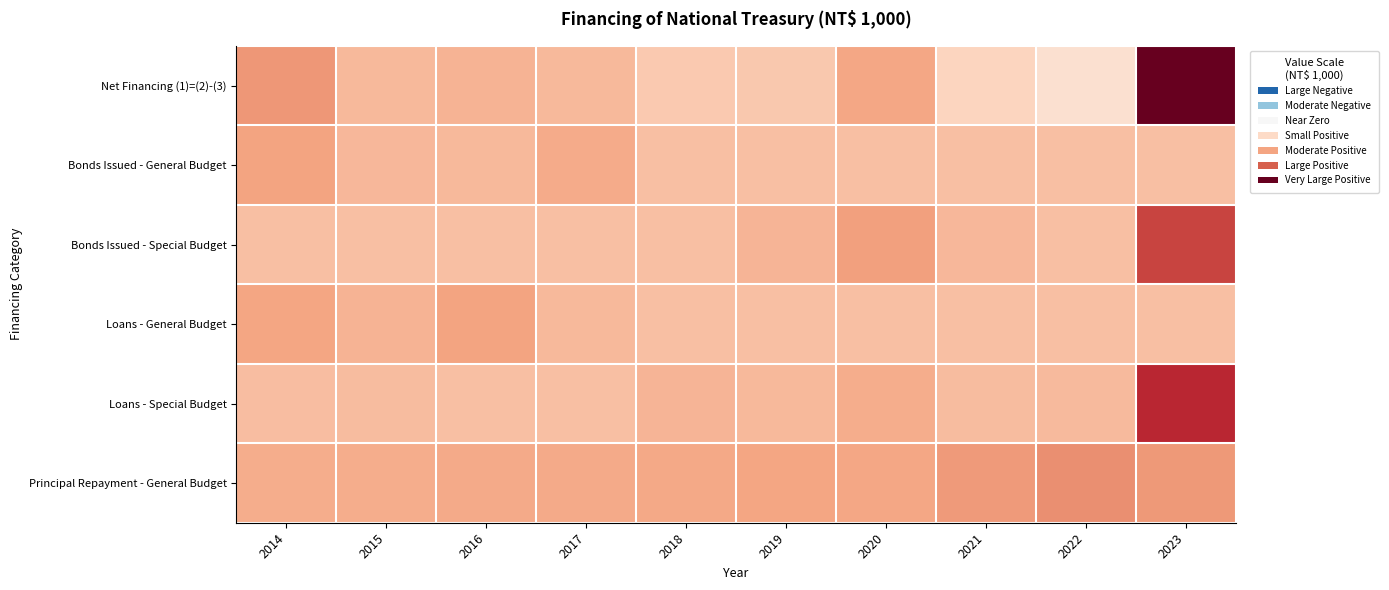

Between 2014 and 2018, which series saw the biggest shift?

Net Financing (1)=(2)-(3)